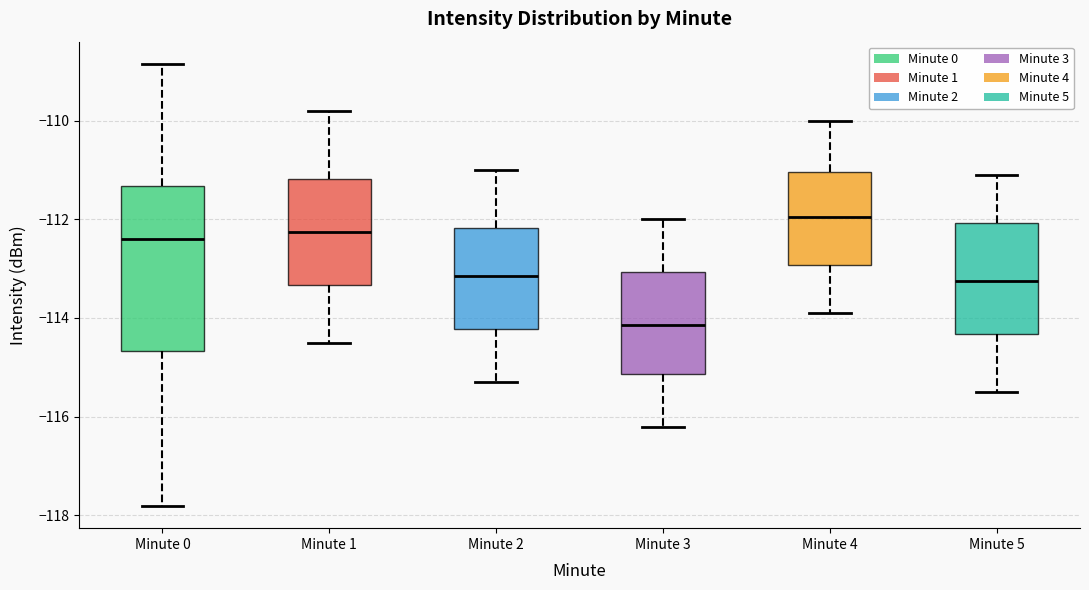

Reading left to right, transcribe this box plot: for each box, give where its median line is, the range the box spans, and where its two whiskers end, as read against the y-axis. The values are not printed on the chart, so give them approximately, as read against the axis.

Minute 0: median -112.4, box -114.6 to -111.4, whiskers -117.8 to -108.8
Minute 1: median -112.2, box -113.4 to -111.2, whiskers -114.4 to -109.8
Minute 2: median -113.2, box -114.2 to -112.2, whiskers -115.2 to -111.0
Minute 3: median -114.2, box -115.2 to -113.0, whiskers -116.2 to -112.0
Minute 4: median -112.0, box -113.0 to -111.0, whiskers -113.8 to -110.0
Minute 5: median -113.2, box -114.4 to -112.0, whiskers -115.4 to -111.0